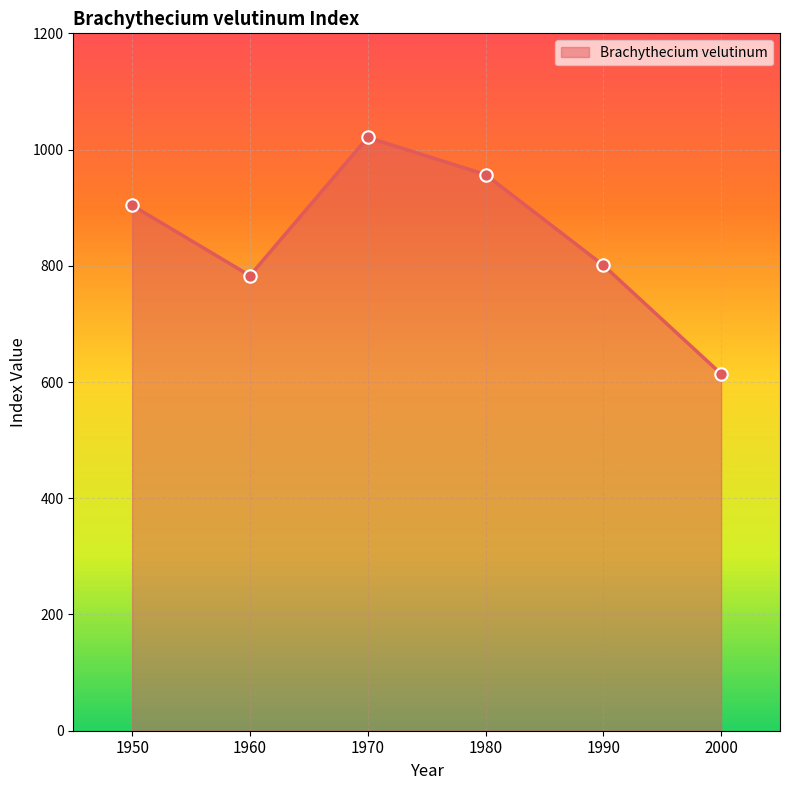

What is the change in value from 1970 to 1980?

-64